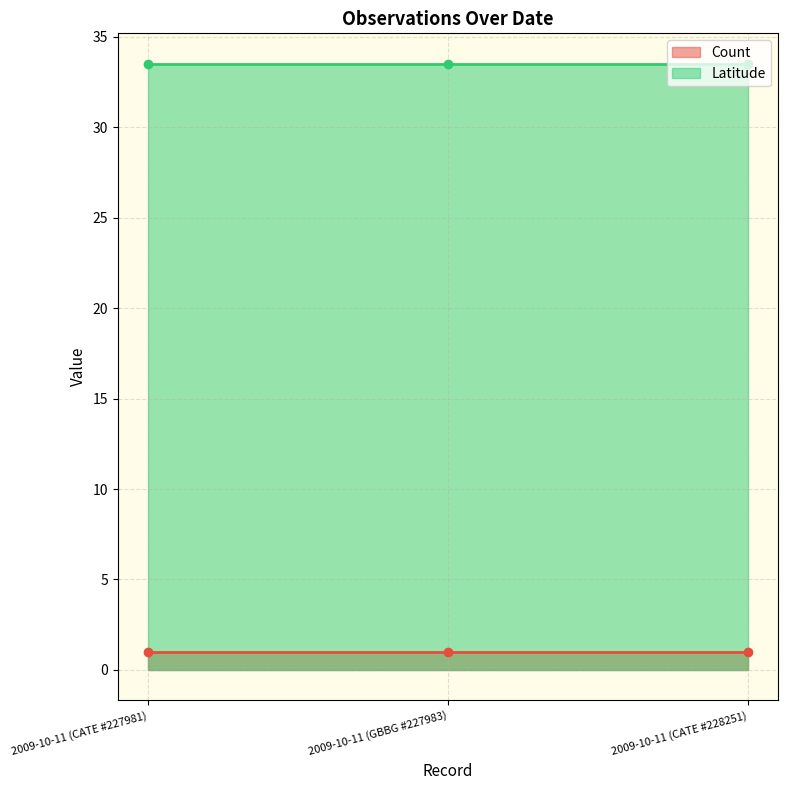

At how many categories does at least one series exceed 21?

3